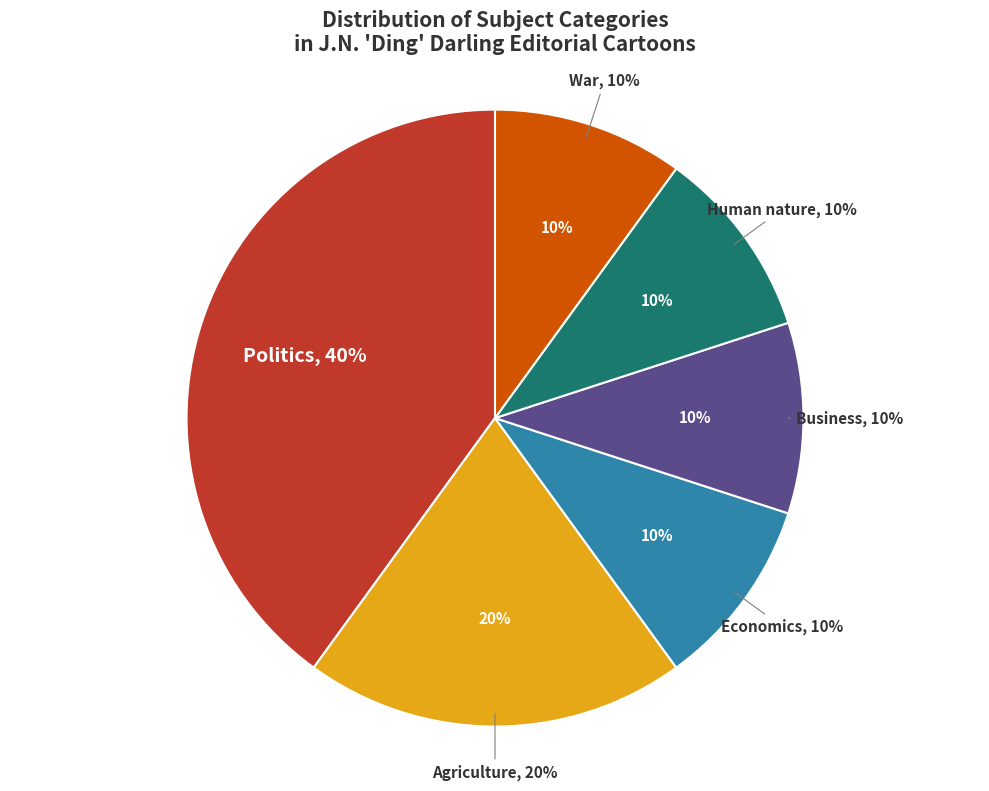

Rank the categories by value from highest to lowest.

Politics, Agriculture, Economics, Business, Human nature, War